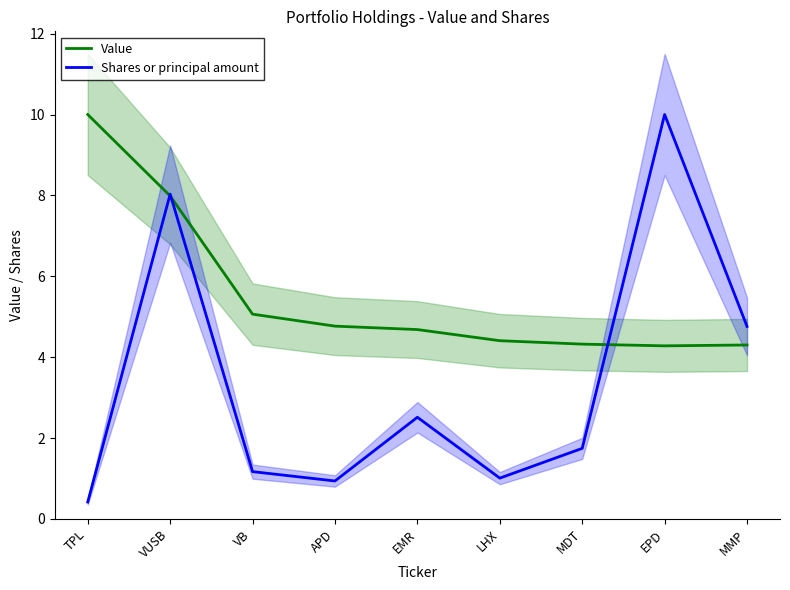

At how many categories does at least one series exceed 3?

9